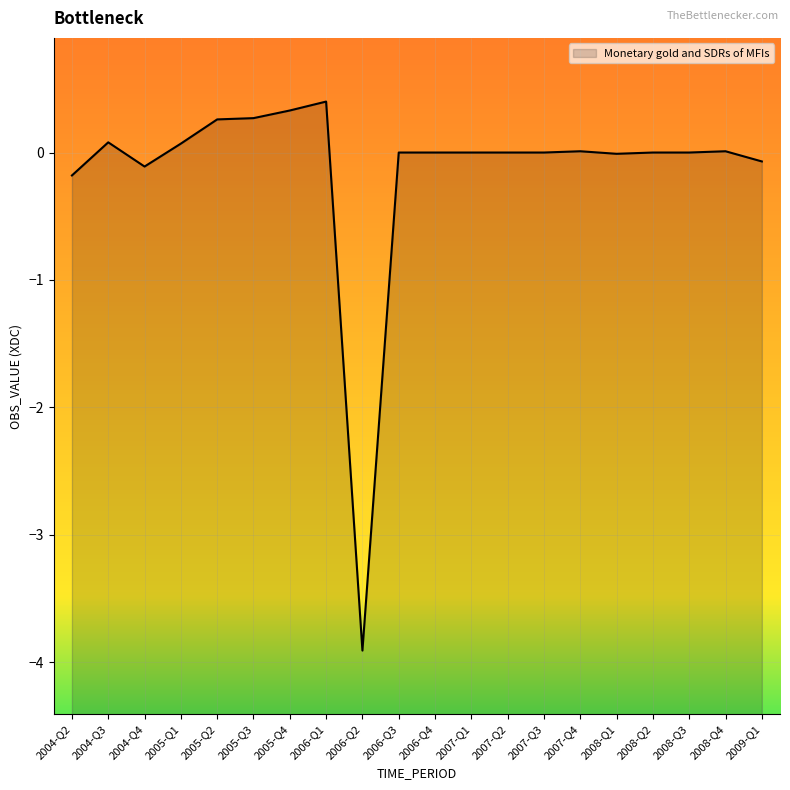

What is the label of the 5th point from the right?

2008-Q1